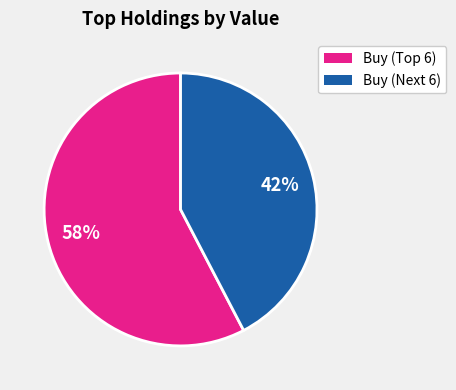

Is there any slice that represents more than half of the pie?

Yes